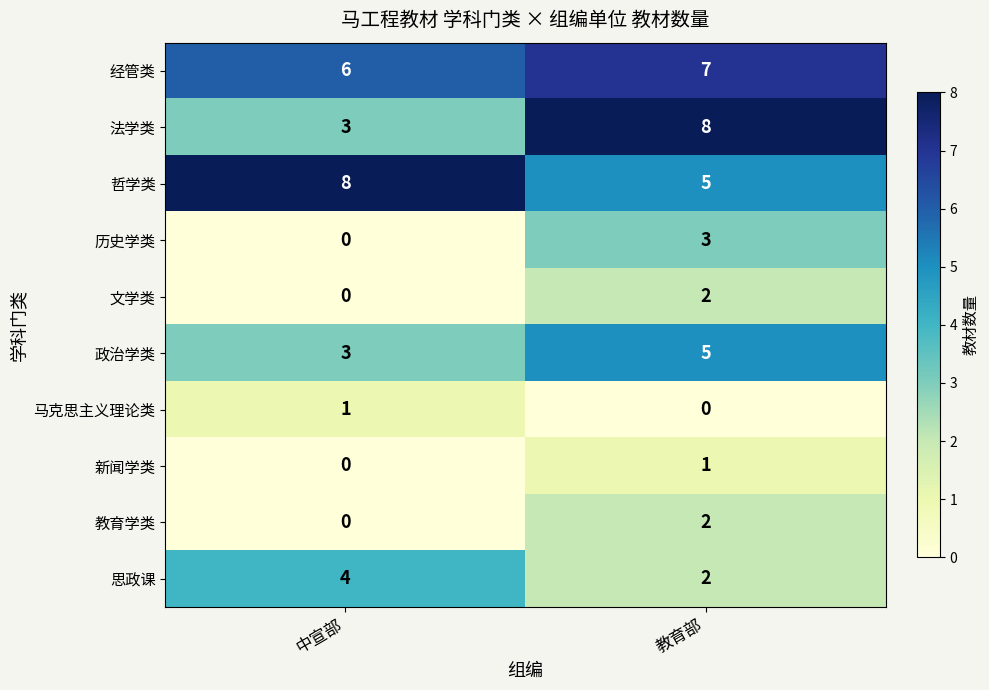

What is the difference between the maximum and minimum values in the 哲学类 series?

3